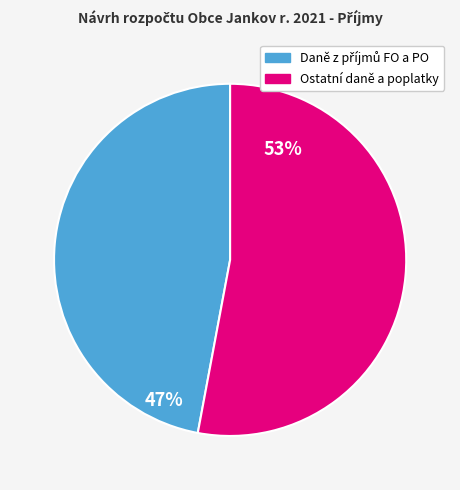

Is there a majority slice in this chart?

Yes